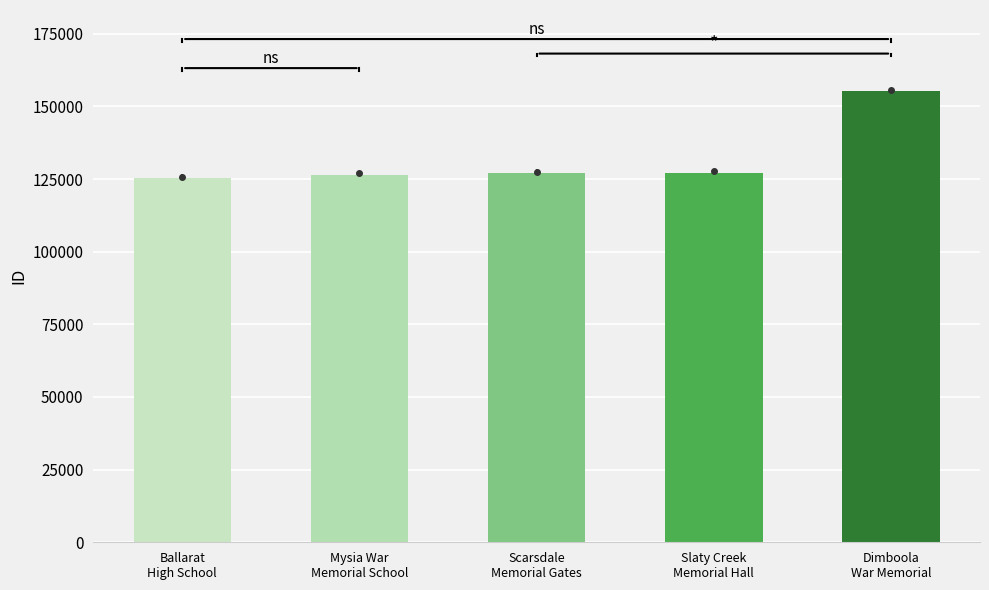

Does the chart contain stacked bars?

No